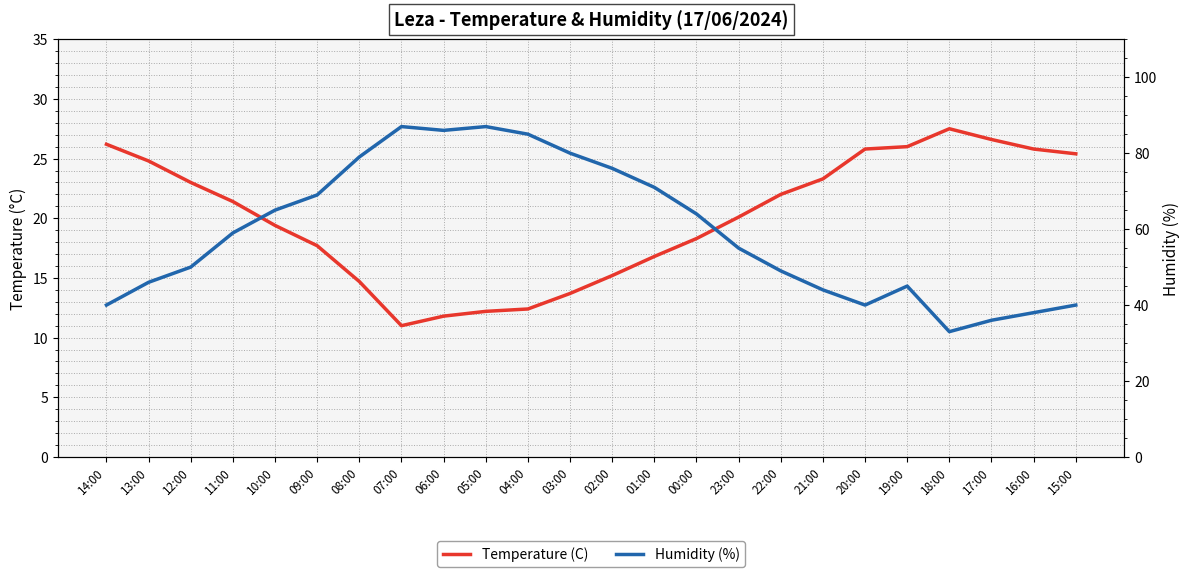

True or false: Temperature (C) and Humidity (%) cross at least once.

False